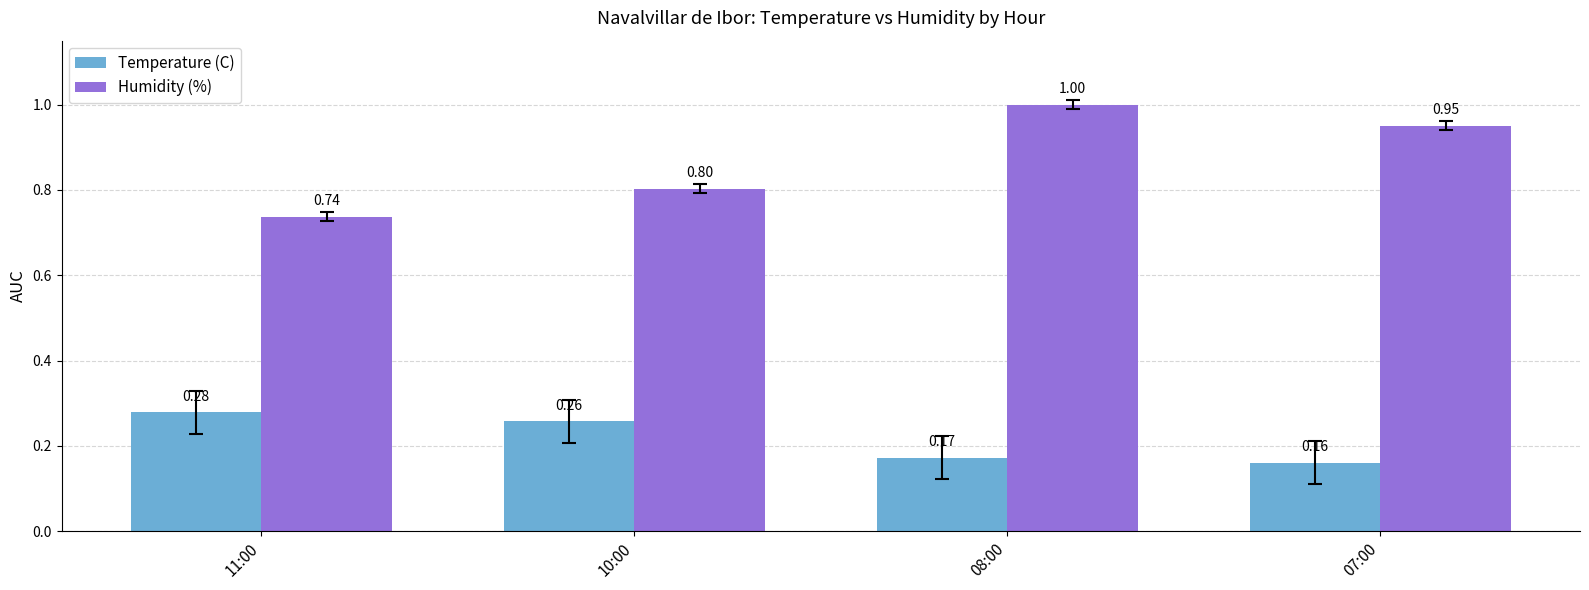

List the series in order of their overall mean, highest first.

Humidity (%), Temperature (C)